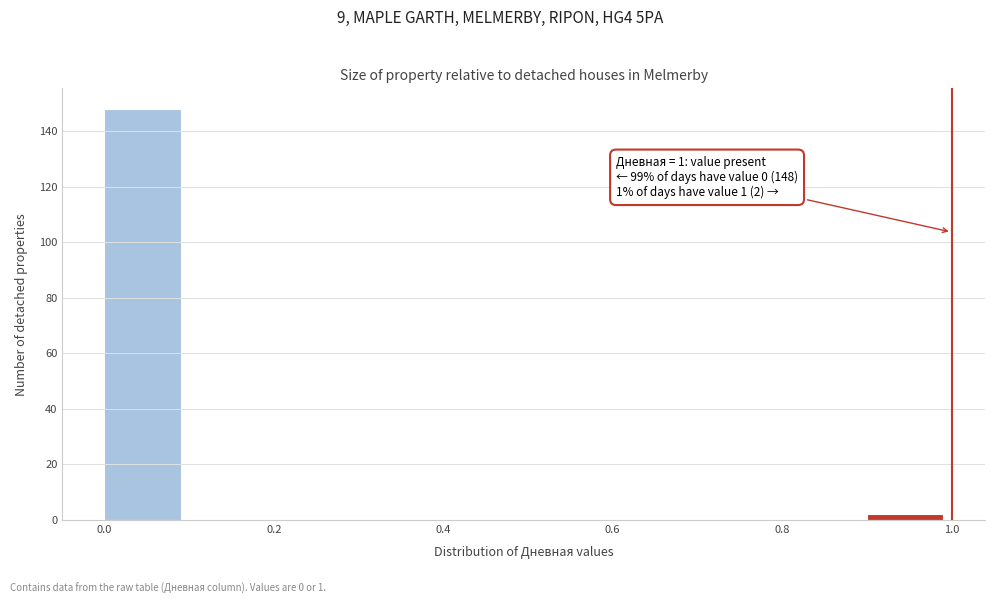

Over which range of the x-axis is the bar tallest?

0.0 to 0.1